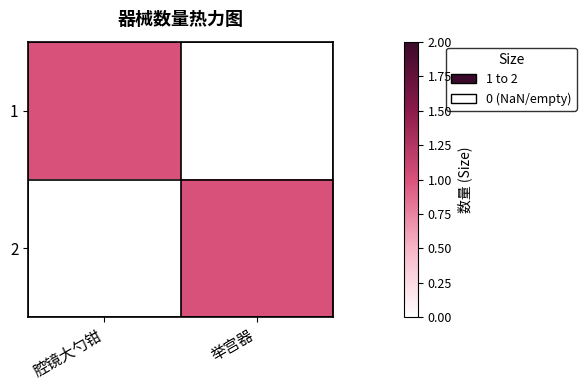

Between 举宫器 and 腔镜大勺钳, which is larger?

腔镜大勺钳